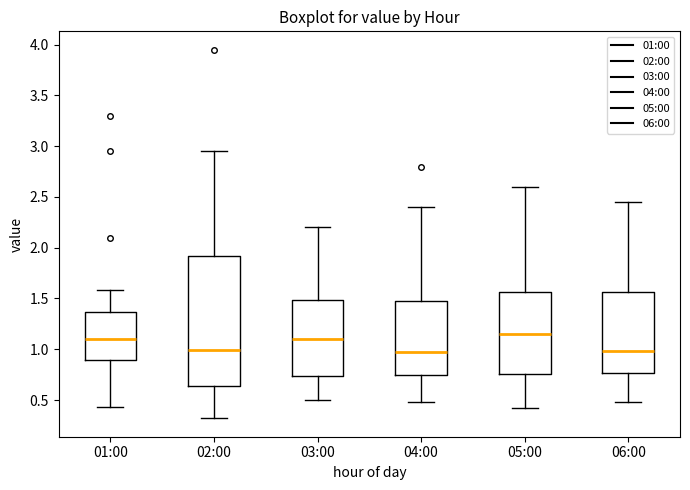

Reading left to right, read every box against the y-axis: the position of its median line, the range the box covers, and the ends of its whiskers. The values are not printed on the chart, so give them approximately, as read against the axis.

01:00: median 1.10, box 0.90 to 1.35, whiskers 0.45 to 1.60
02:00: median 1.00, box 0.65 to 1.90, whiskers 0.30 to 2.95
03:00: median 1.10, box 0.75 to 1.50, whiskers 0.50 to 2.20
04:00: median 1.00, box 0.75 to 1.50, whiskers 0.50 to 2.40
05:00: median 1.15, box 0.75 to 1.55, whiskers 0.40 to 2.60
06:00: median 1.00, box 0.75 to 1.55, whiskers 0.50 to 2.45